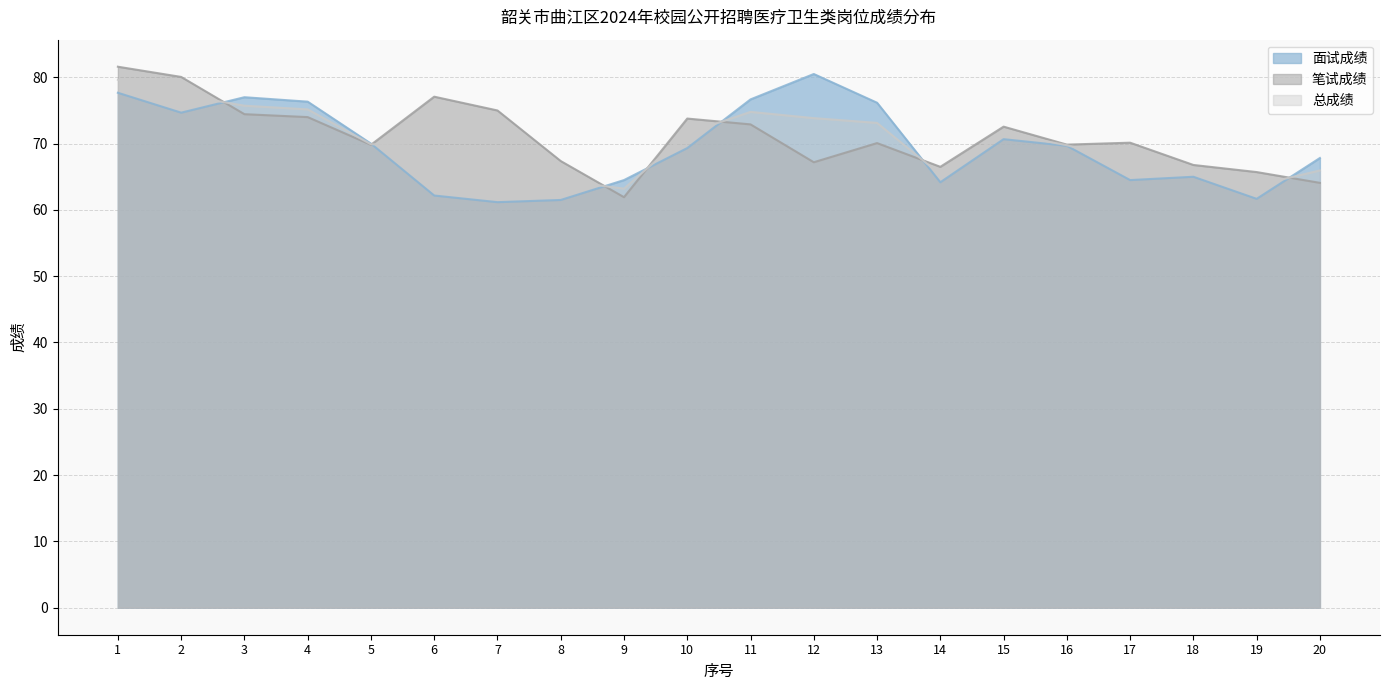

How many series are shown in this chart?

3